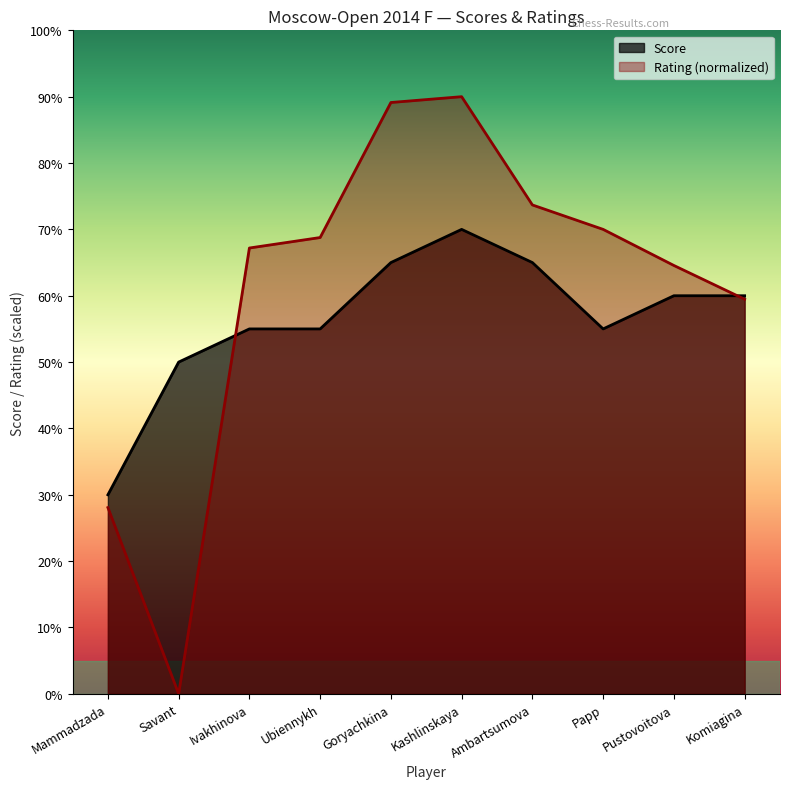

What is the difference between the second highest and minimum values in the Rating series?

8.9